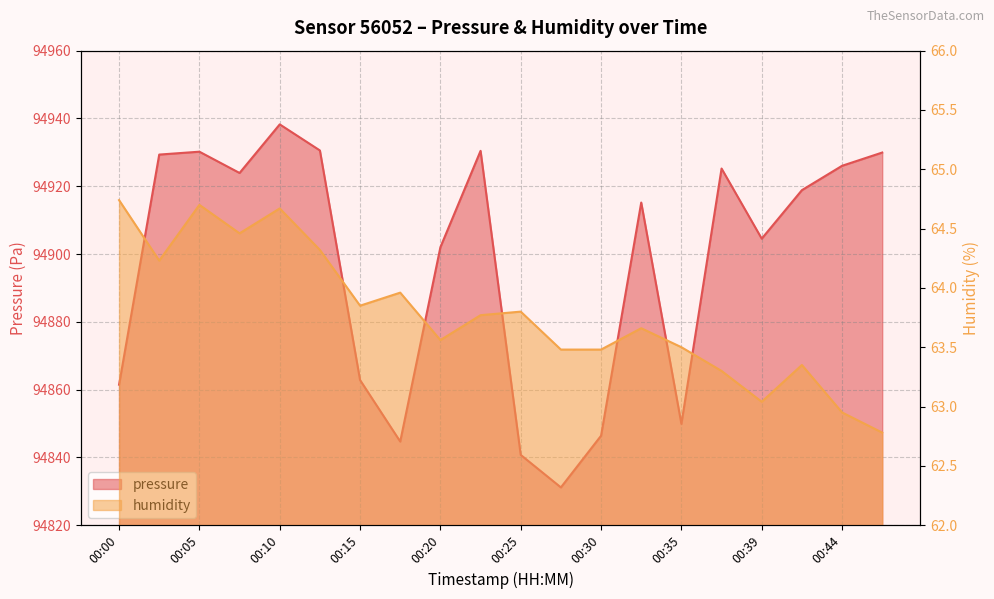

Which label corresponds to the smallest value in the chart?

00:47